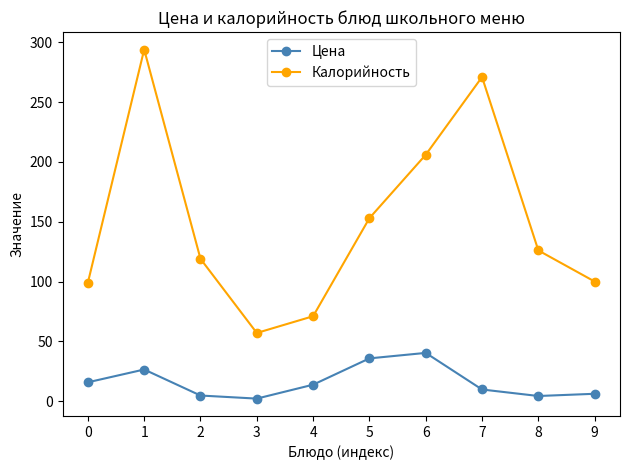

Is this an area chart (filled region under the line)?

No